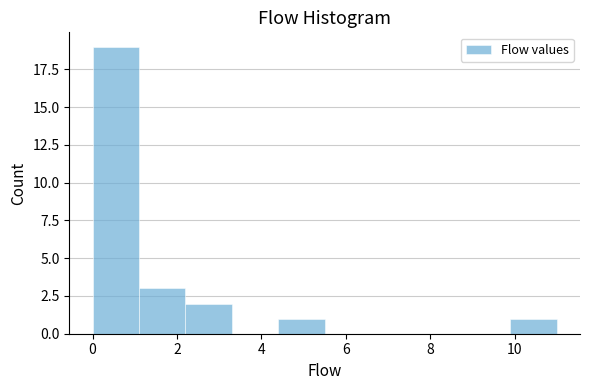

Reading left to right, transcribe this chart: for each bar, give the range it covers on the x-axis and its height. Neither the bar edges nor the heights are printed on the chart, so give them approximately, as read against the axes.

0.0 to 1.1: 19
1.1 to 2.2: 3
2.2 to 3.3: 2
3.3 to 4.4: 0
4.4 to 5.5: 1
5.5 to 6.6: 0
6.6 to 7.7: 0
7.7 to 8.8: 0
8.8 to 9.9: 0
9.9 to 11.0: 1